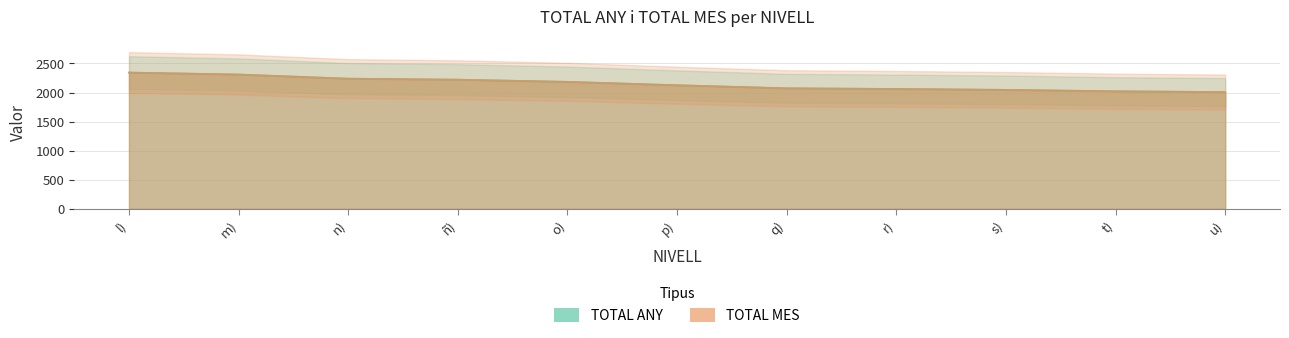

How many values in the TOTAL MES series are below 2126?

5